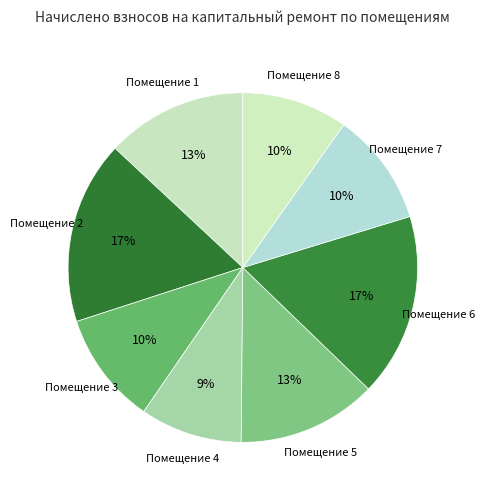

Rank the categories by value from lowest to highest.

4, 8, 3, 7, 5, 1, 2, 6